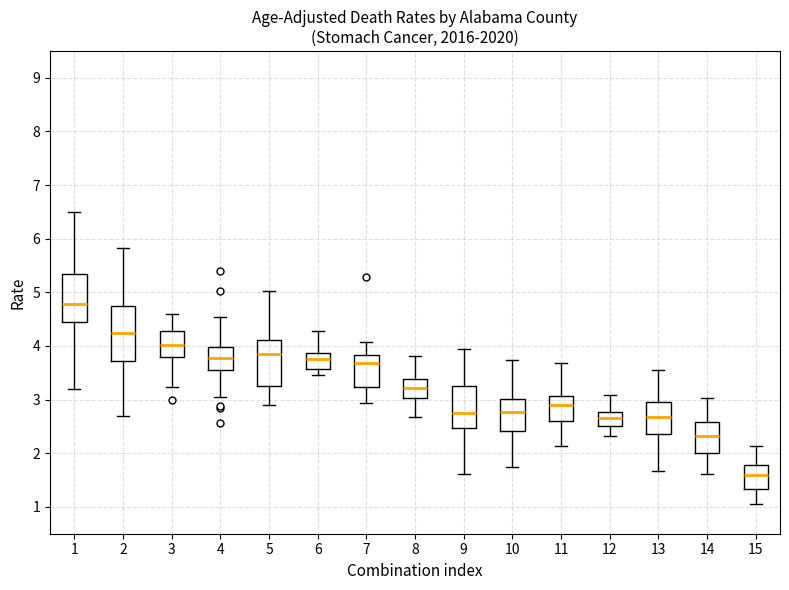

Comparing the boxes themselves (not the whiskers), which one is the tallest?

2